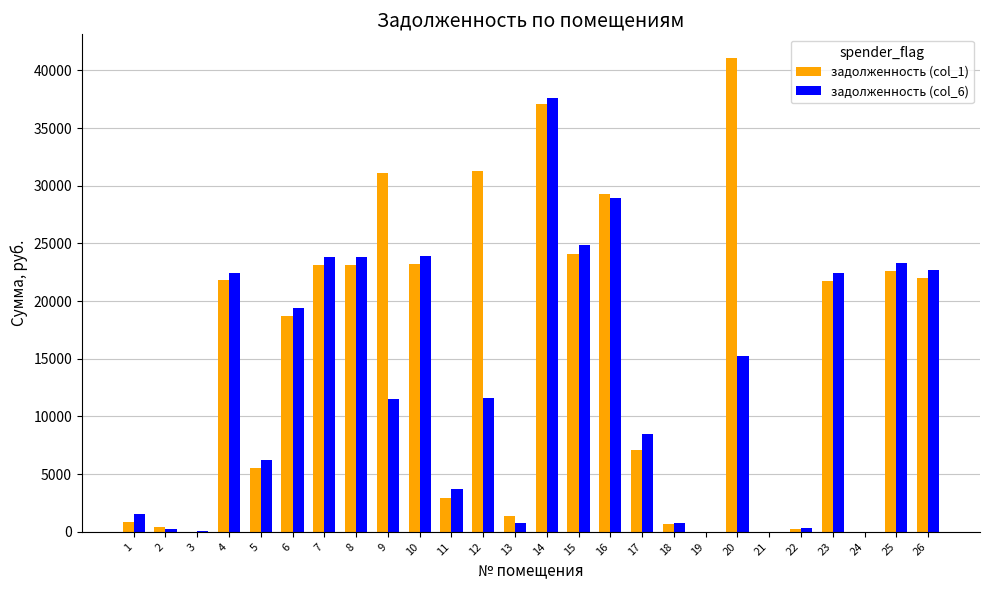

True or false: задолженность (col_1) has a value of 12104.9 at 23.

False